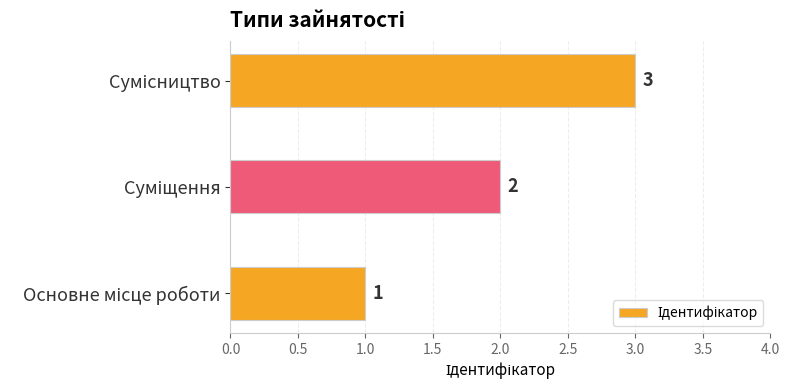

How many values are between 1 and 3?

3